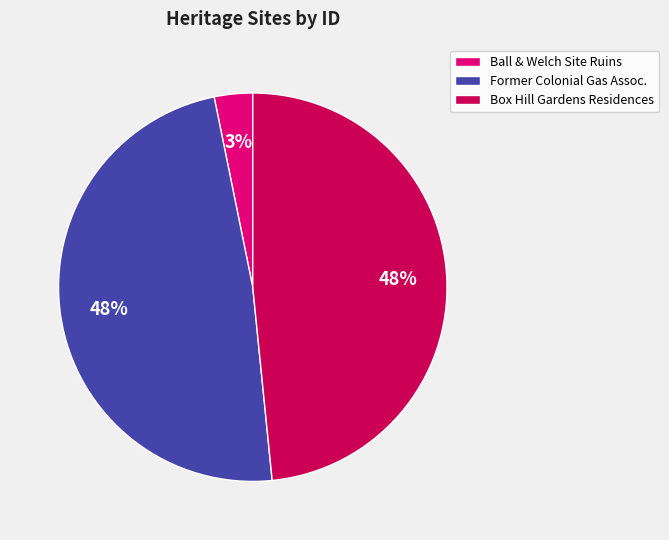

The Ball & Welch Site Ruins slice represents 14% of the pie. True or false?

False